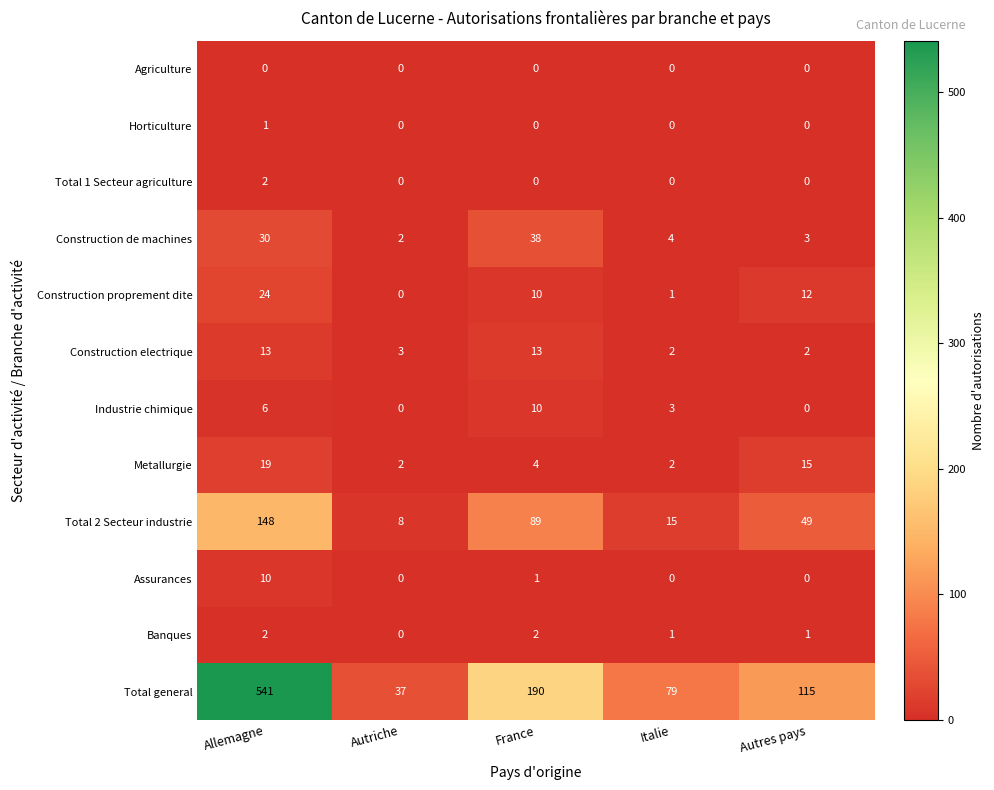

At how many categories does at least one series exceed 412?

1